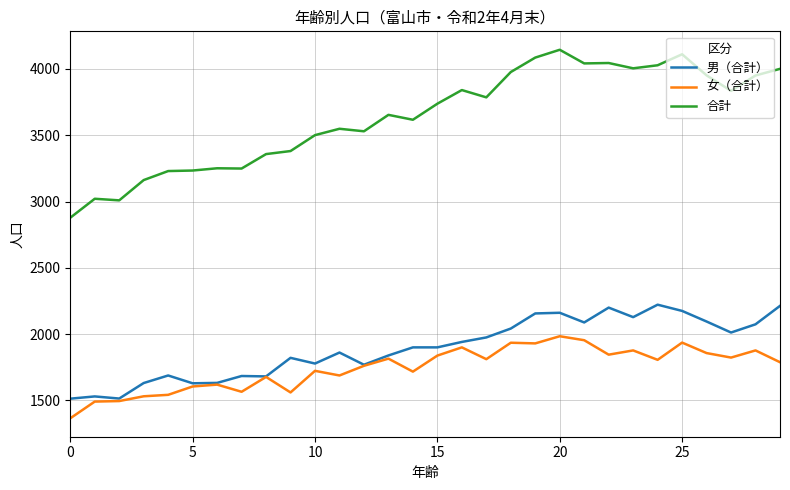

What is the maximum value shown in the chart?

4145